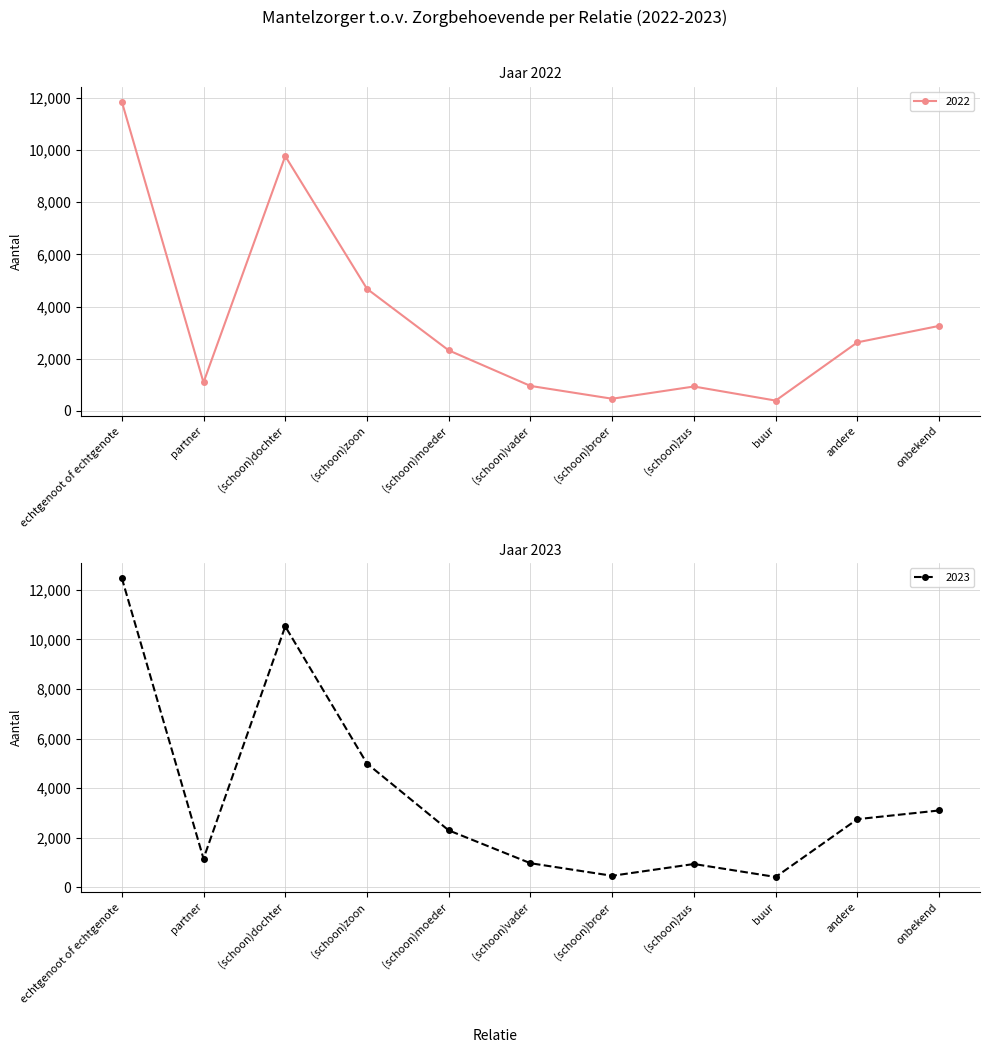

Is the value of 2022 at echtgenoot of echtgenote greater than the value of 2023 at (schoon)dochter?

Yes